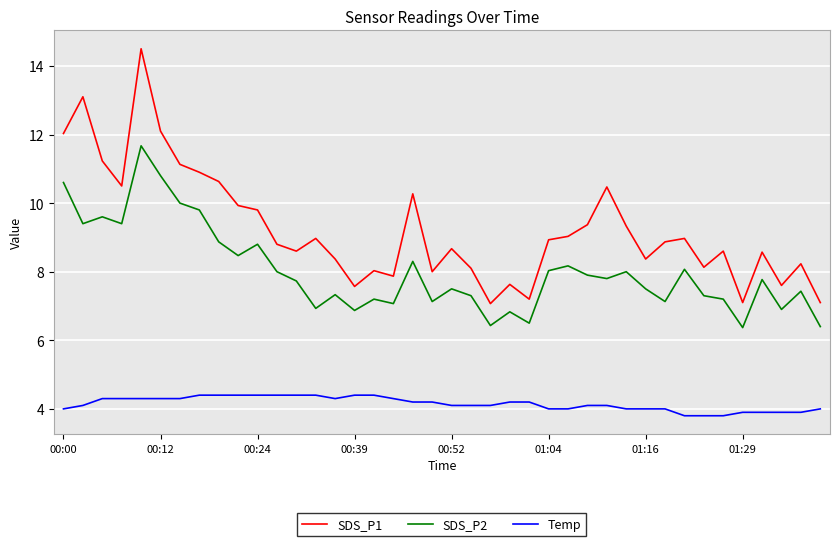

List the series in order of their overall mean, highest first.

SDS_P1, SDS_P2, Temp